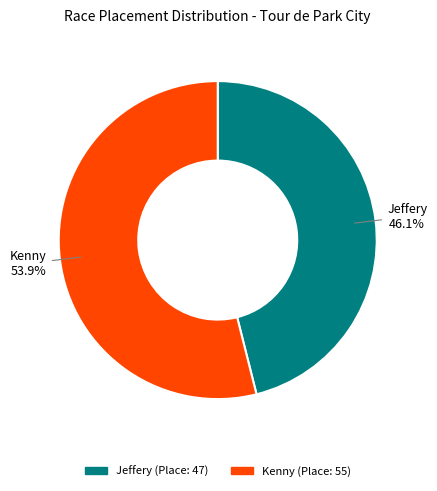

To the nearest percent, what is the difference between the Kenny and Jeffery slice percentages?

8%